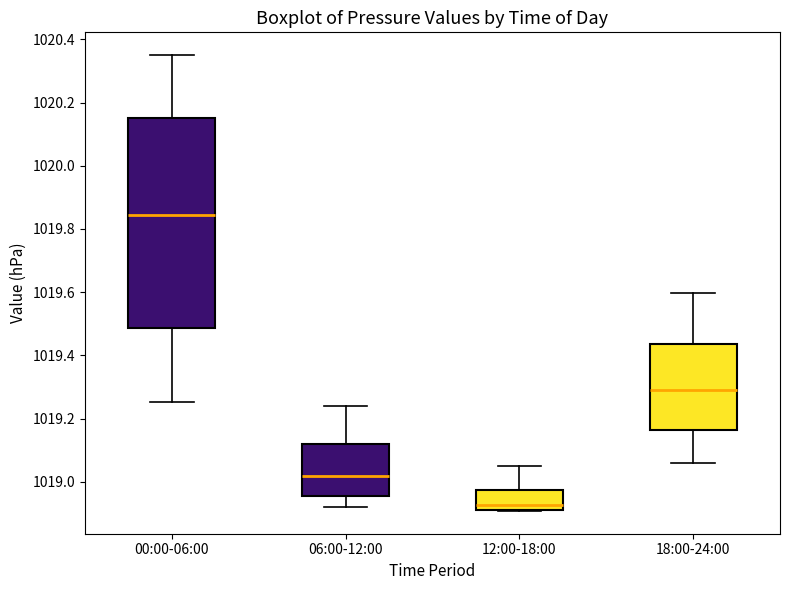

Reading left to right, transcribe this box plot: for each box, give where its median line is, the range the box spans, and where its two whiskers end, as read against the y-axis. The values are not printed on the chart, so give them approximately, as read against the axis.

00:00-06:00: median 1019.84, box 1019.48 to 1020.16, whiskers 1019.26 to 1020.36
06:00-12:00: median 1019.02, box 1018.96 to 1019.12, whiskers 1018.92 to 1019.24
12:00-18:00: median 1018.92 (just above the box's lower edge), box 1018.92 to 1018.98, whiskers 1018.90 to 1019.06
18:00-24:00: median 1019.30, box 1019.16 to 1019.44, whiskers 1019.06 to 1019.60